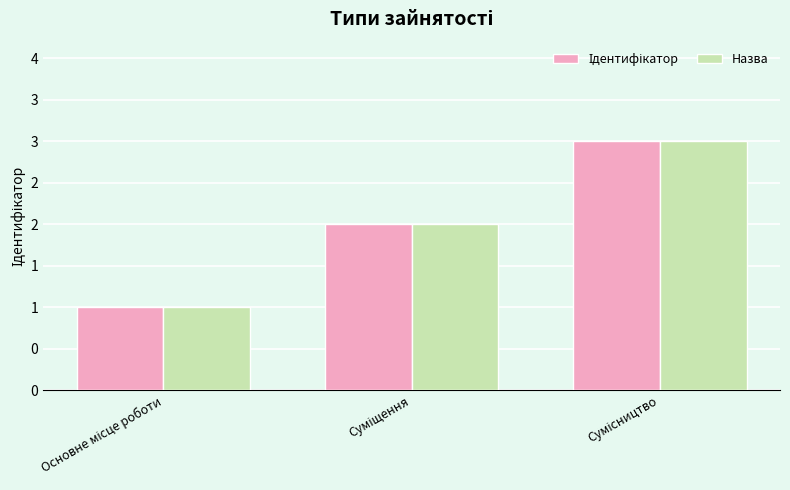

Reading left to right, extract all data points from this chart.

Ідентифікатор: 1	2	3
Назва: 1	2	3